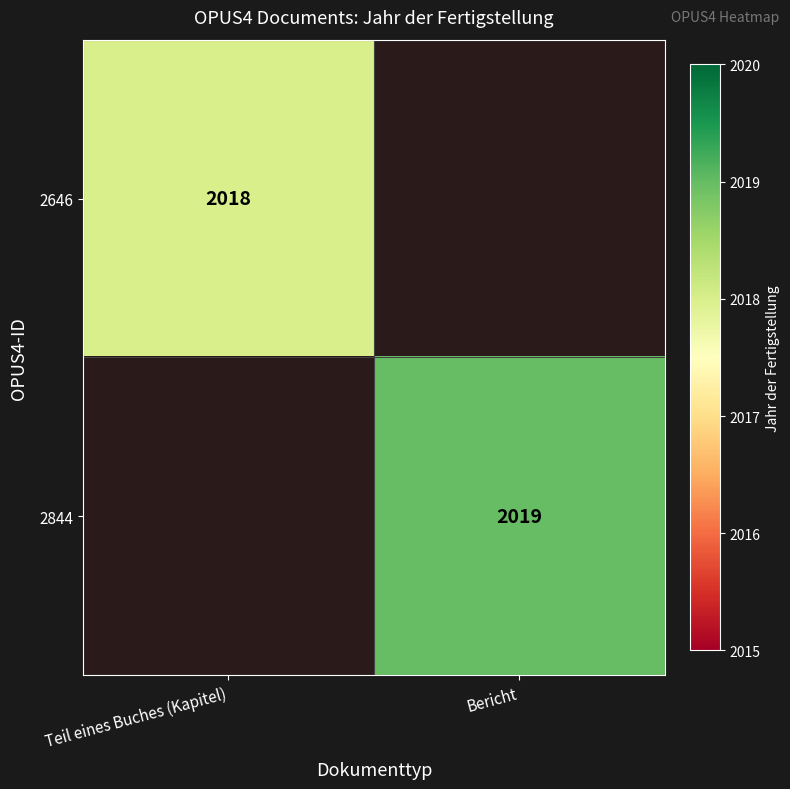

True or false: 2646 has a value of 587.7 at Teil eines Buches (Kapitel).

False